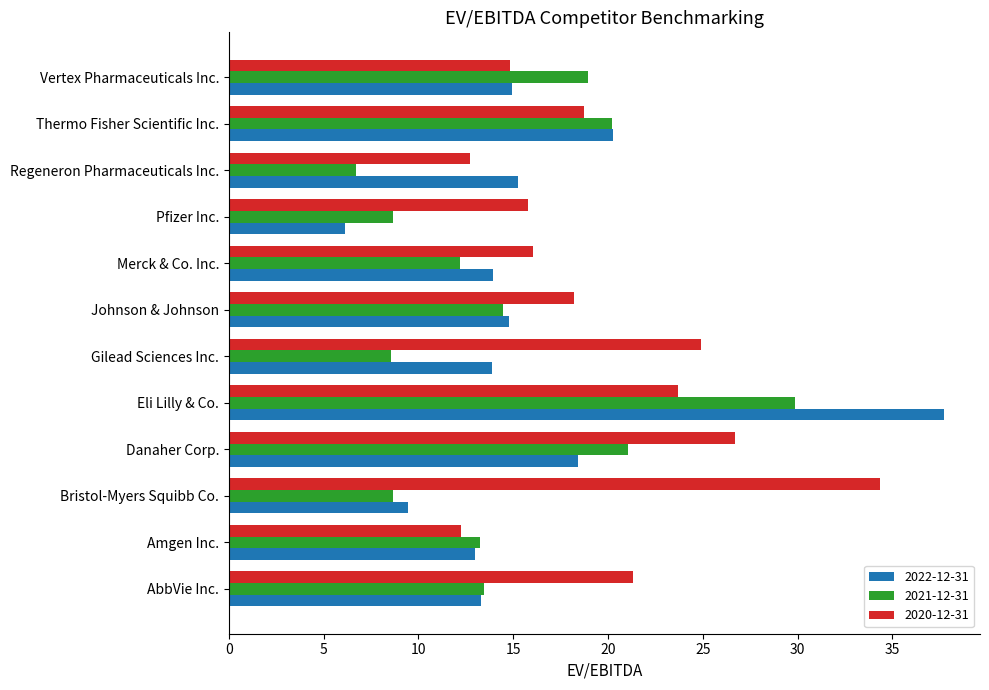

What is the spread (max minus min) of values at Johnson & Johnson?

3.7